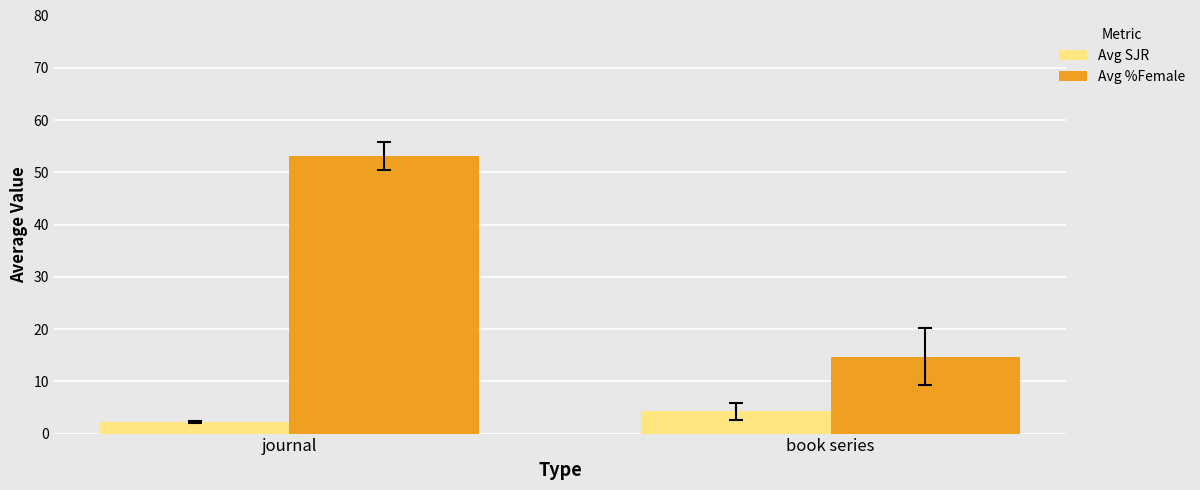

Reading left to right, list all the values displayed in this chart.

Avg SJR: 2.3	4.3
Avg %Female: 53.1	14.7